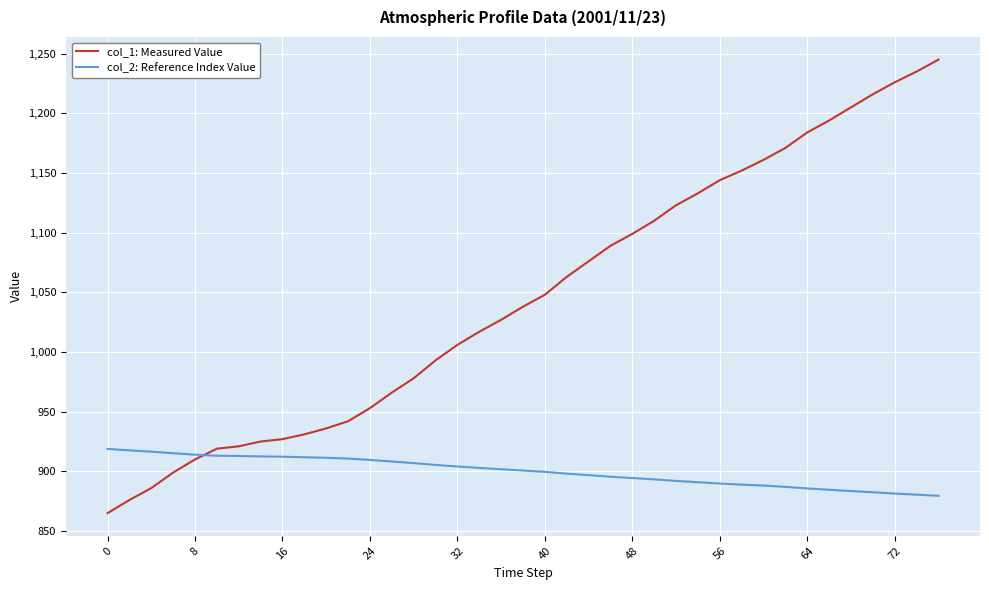

What is the difference between the second highest and minimum values in the col_2: Reference Index Value series?

38.1